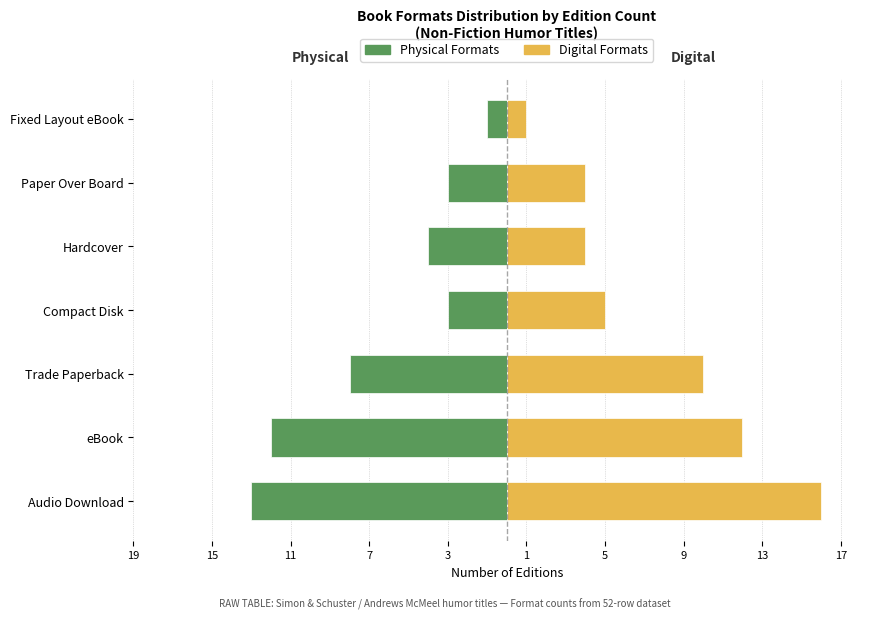

True or false: Physical Formats has a value of -3 at Compact Disk.

True